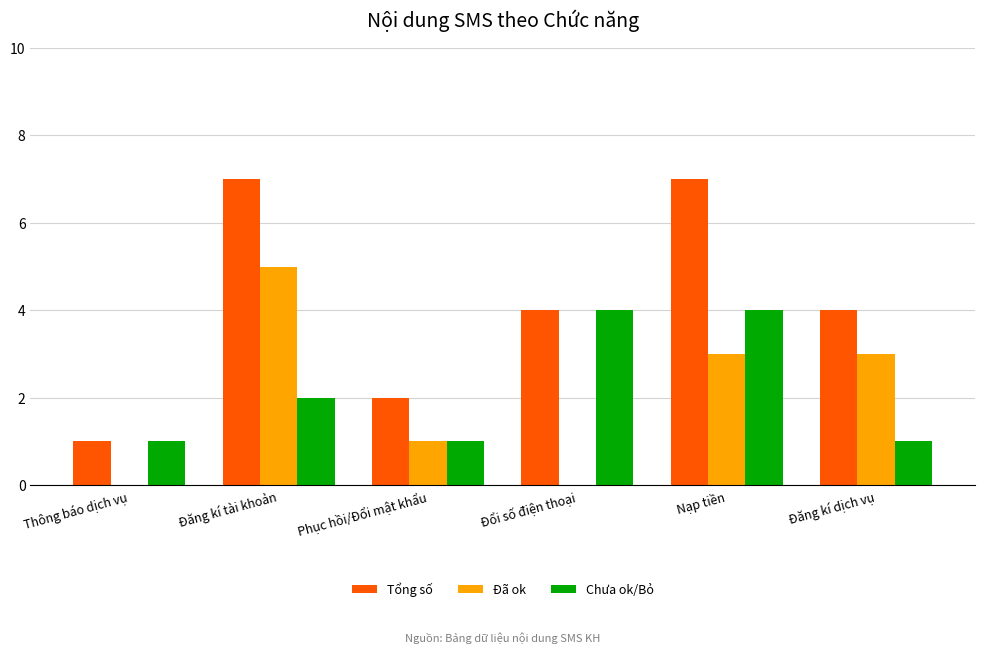

Count the Chưa ok/Bỏ values in the range 1 to 4.

6